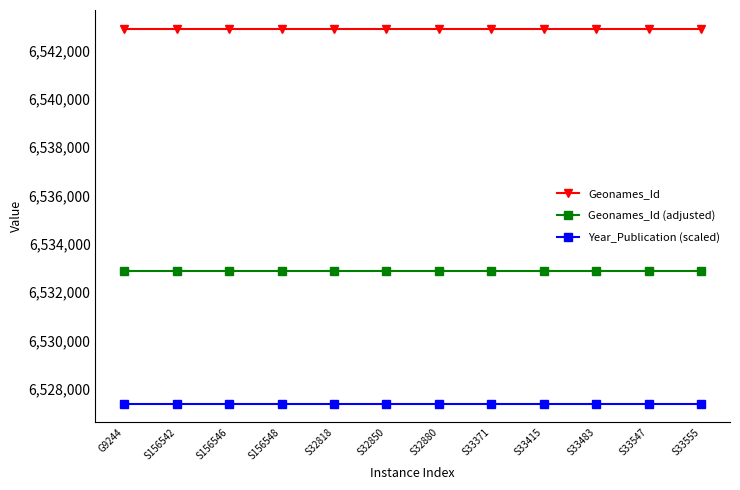

What is the maximum value shown in the chart?

6542892